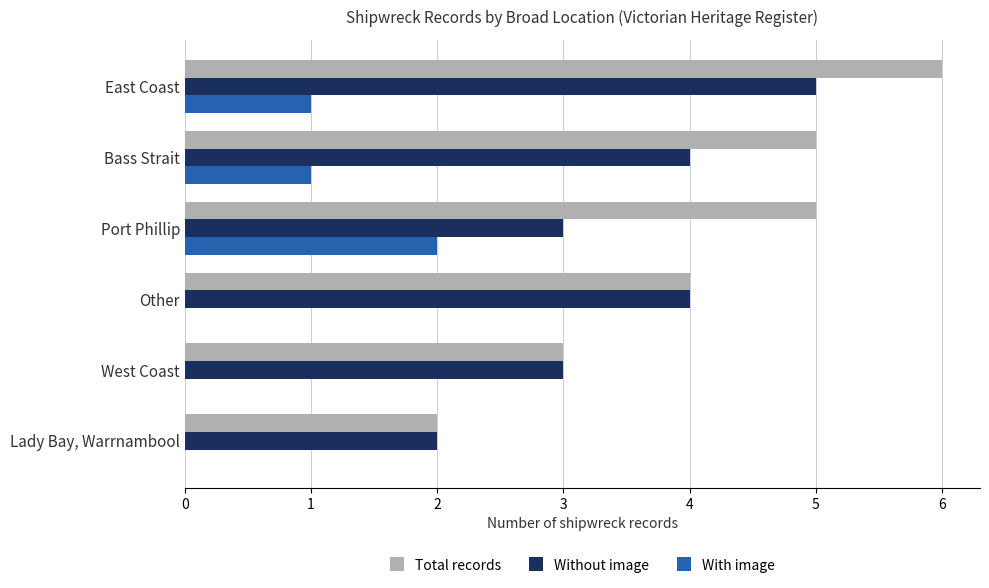

What is the sum of all Without image values?

21